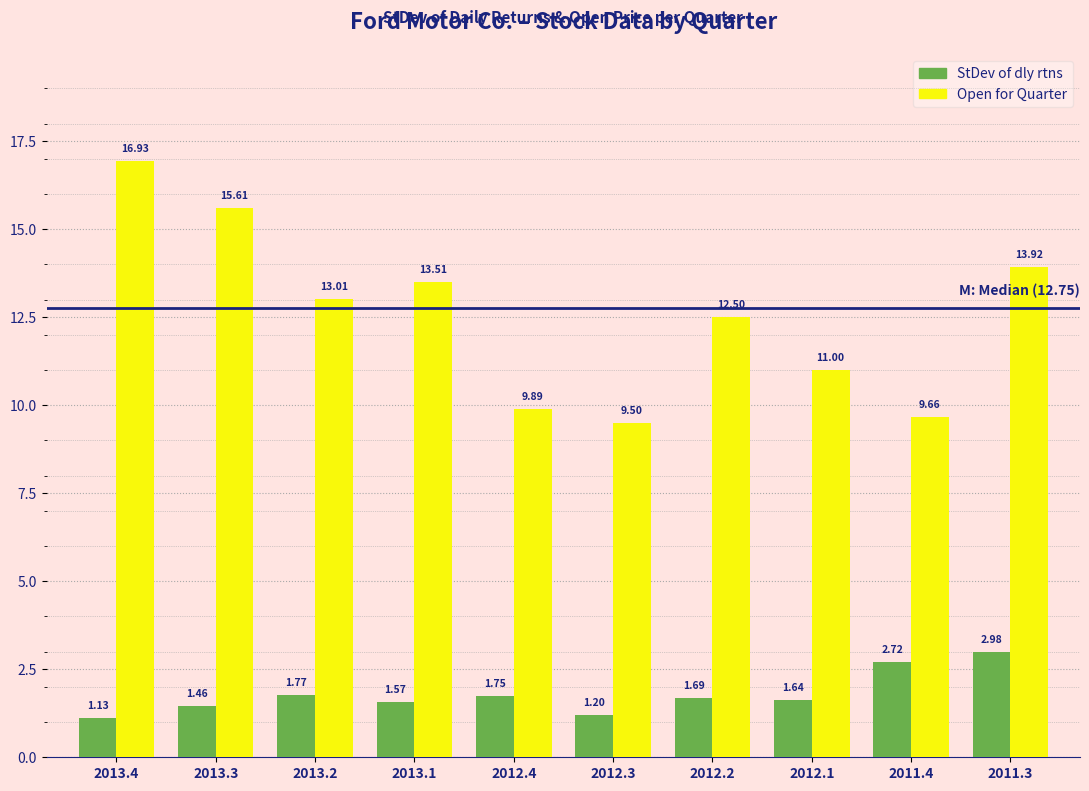

List the series in order of their peak value, lowest first.

StDev of dly rtns, Open for Quarter